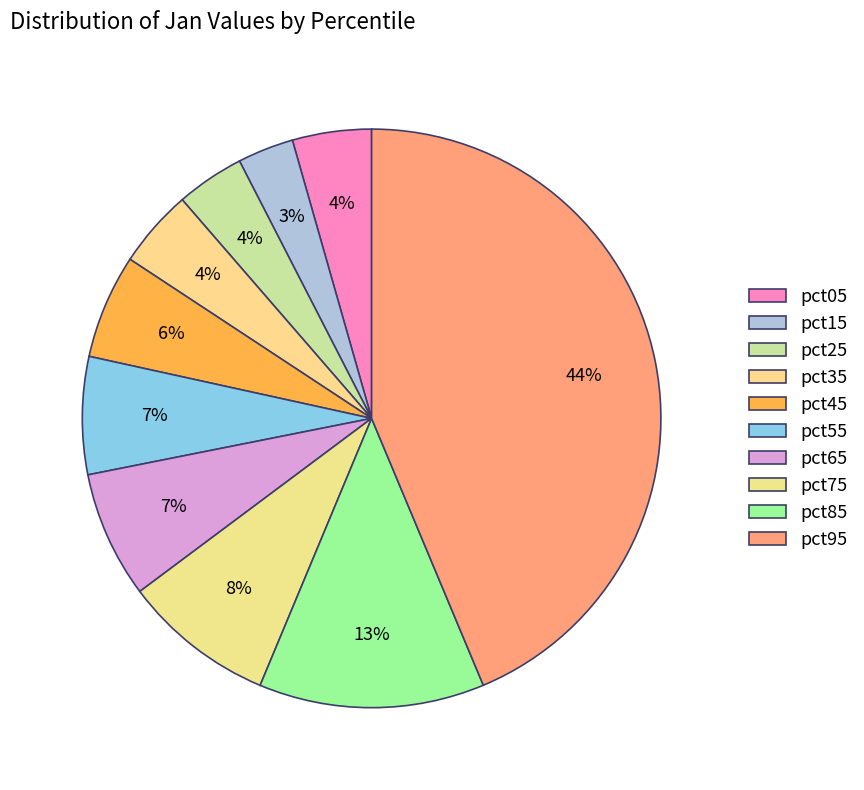

Which category has the biggest portion of the pie?

pct95